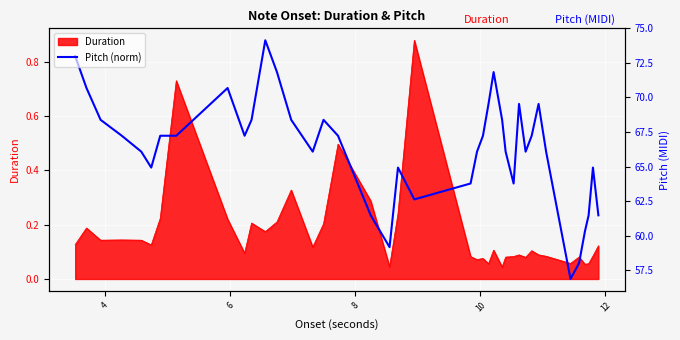

The value at 31 is 0.5. True or false?

True